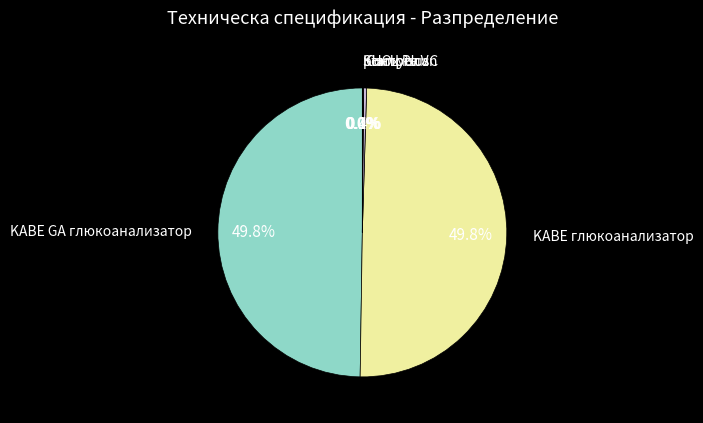

Approximately how many times larger is the value at KABE GA глюкоанализатор compared to Combiscan?

140.0